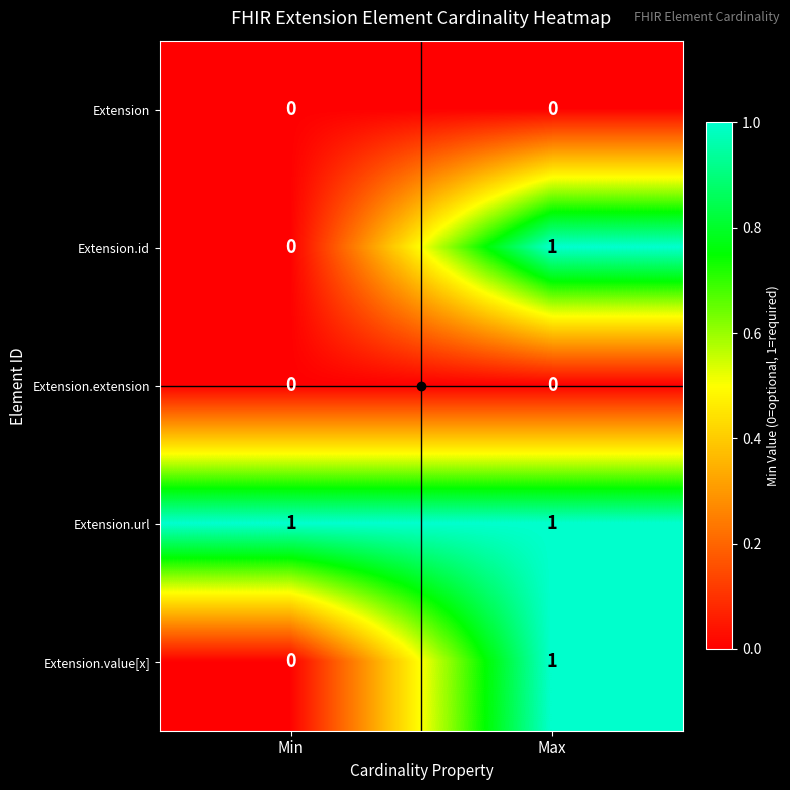

Rank the categories by Extension.value[x] value from lowest to highest.

Min, Max